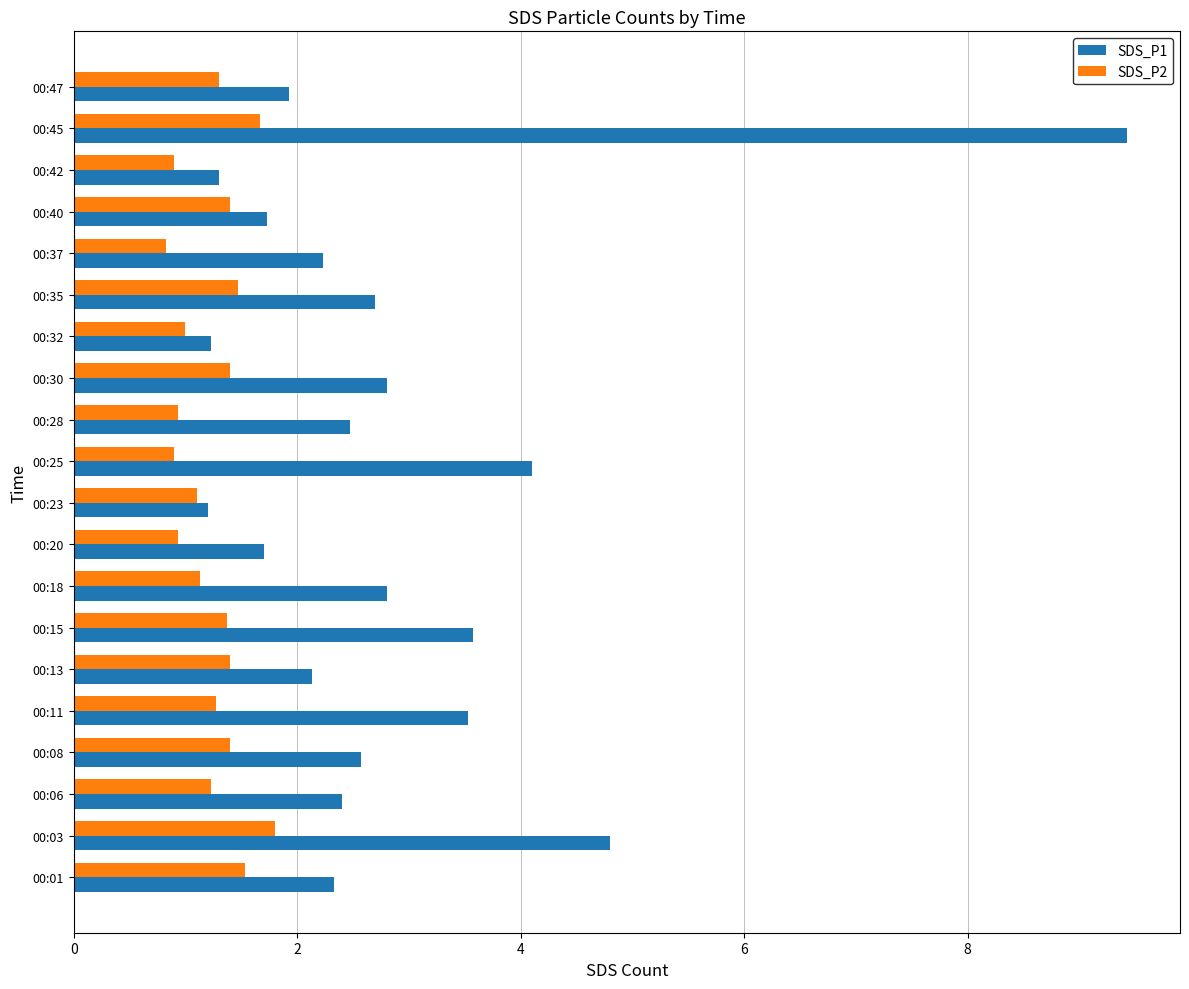

Where is SDS_P1 nearest to the value 5?

00:03